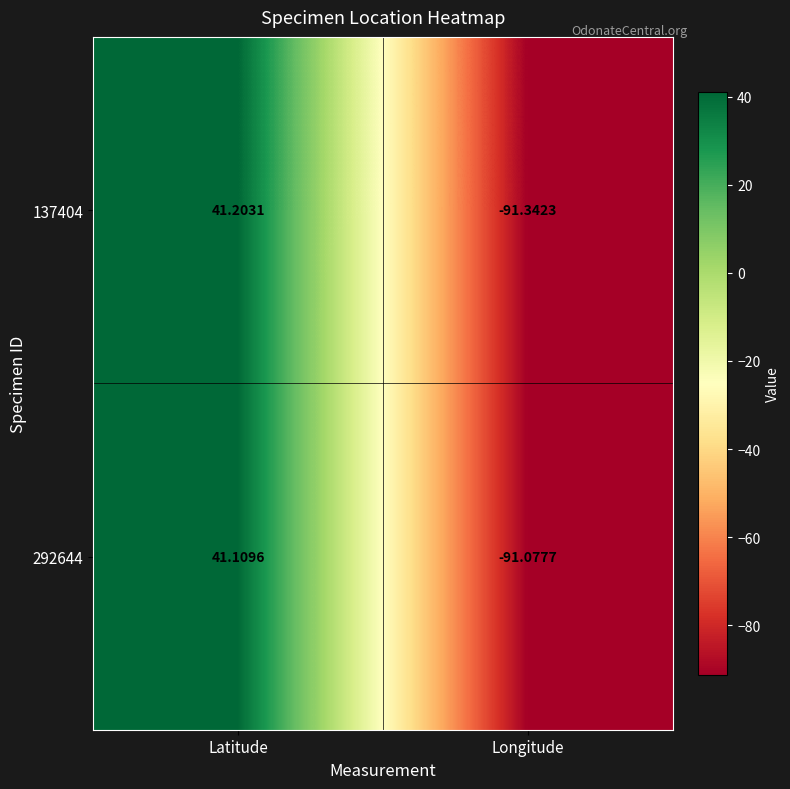

Which category has the highest value across all series?

Latitude